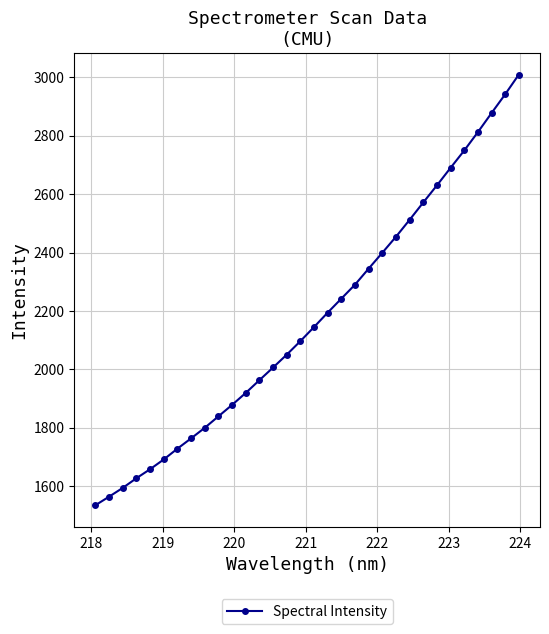

How many lines are shown in the chart?

1